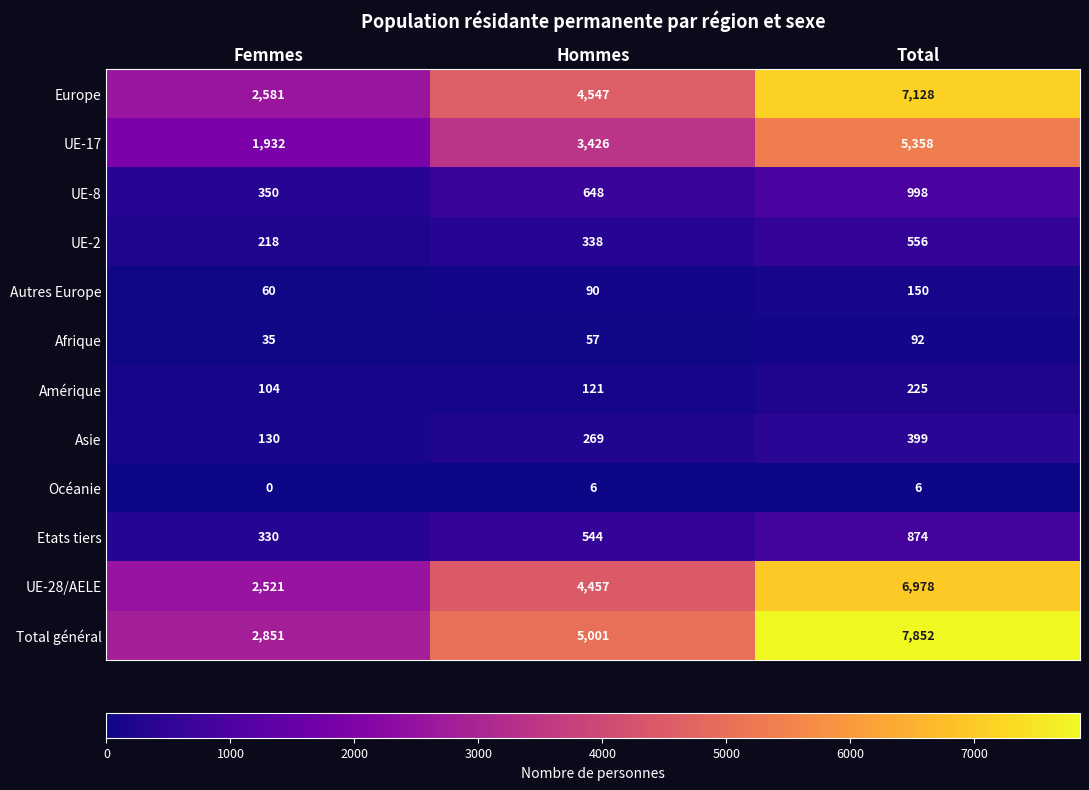

What is the average value of the Total général series?

5235